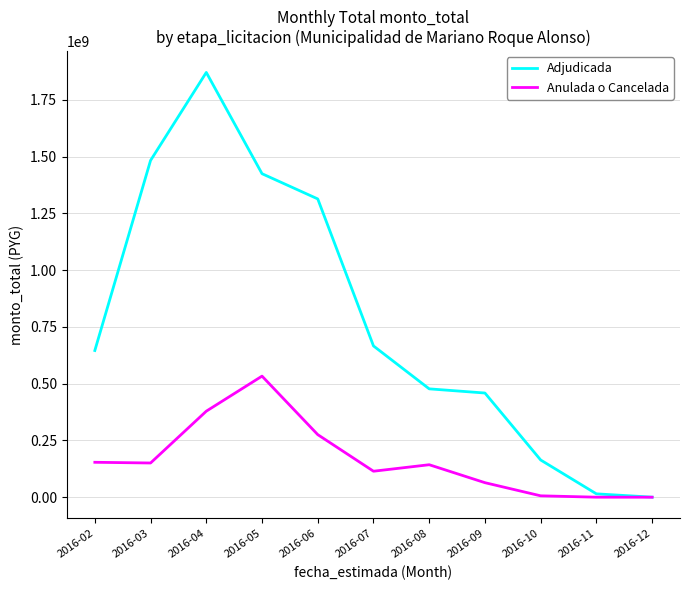

The value of Anulada o Cancelada at 2016-12 is -365123069. True or false?

False